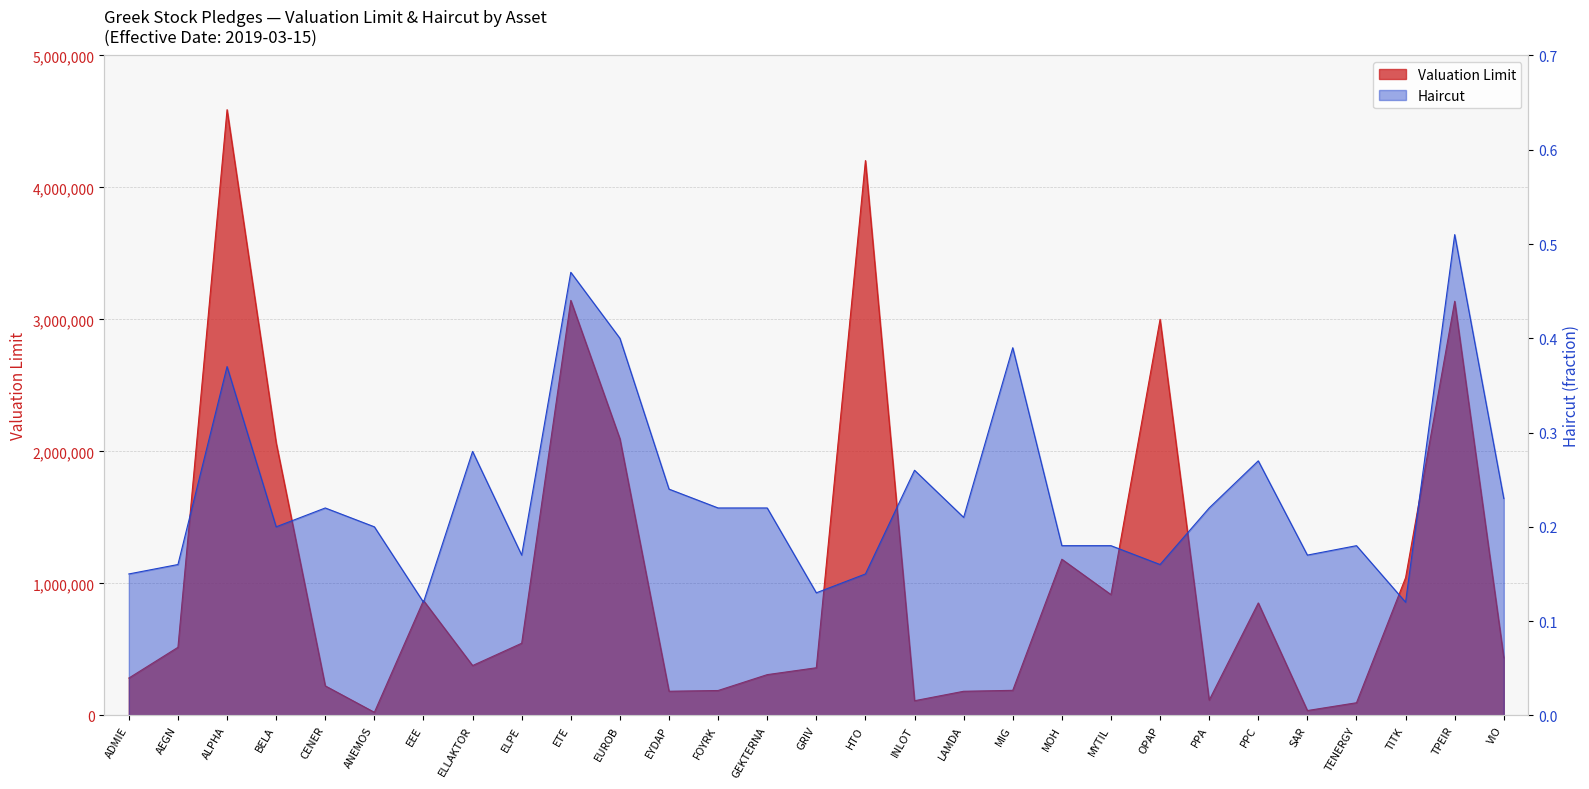

At EEE, list the series in order from smallest to largest.

Haircut, Valuation Limit